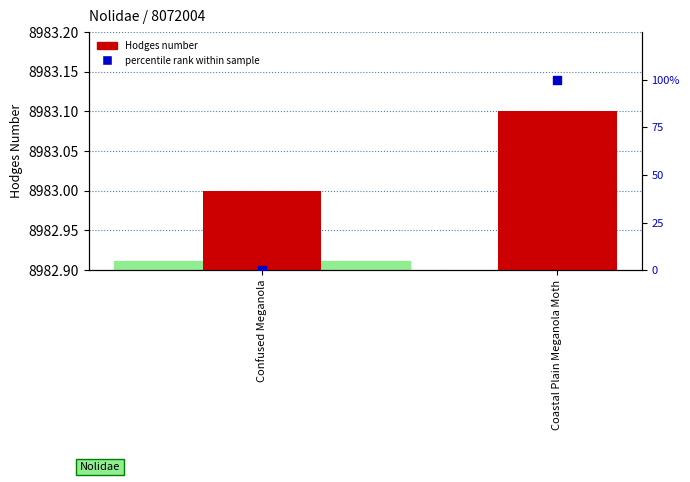

At how many categories does at least one series exceed 2323?

2